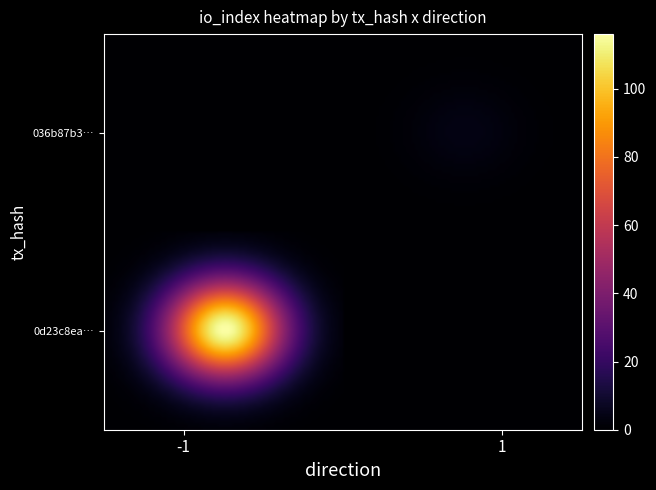

Reading right to left, transcribe all the data shown in this chart.

0d23c8ea3cb73501b9cba40159b707186b6c02a: io_index=116	direction=-1
036b87b3bdfbb5c35bd1a6f1285cc91910186f5: io_index=4	direction=1